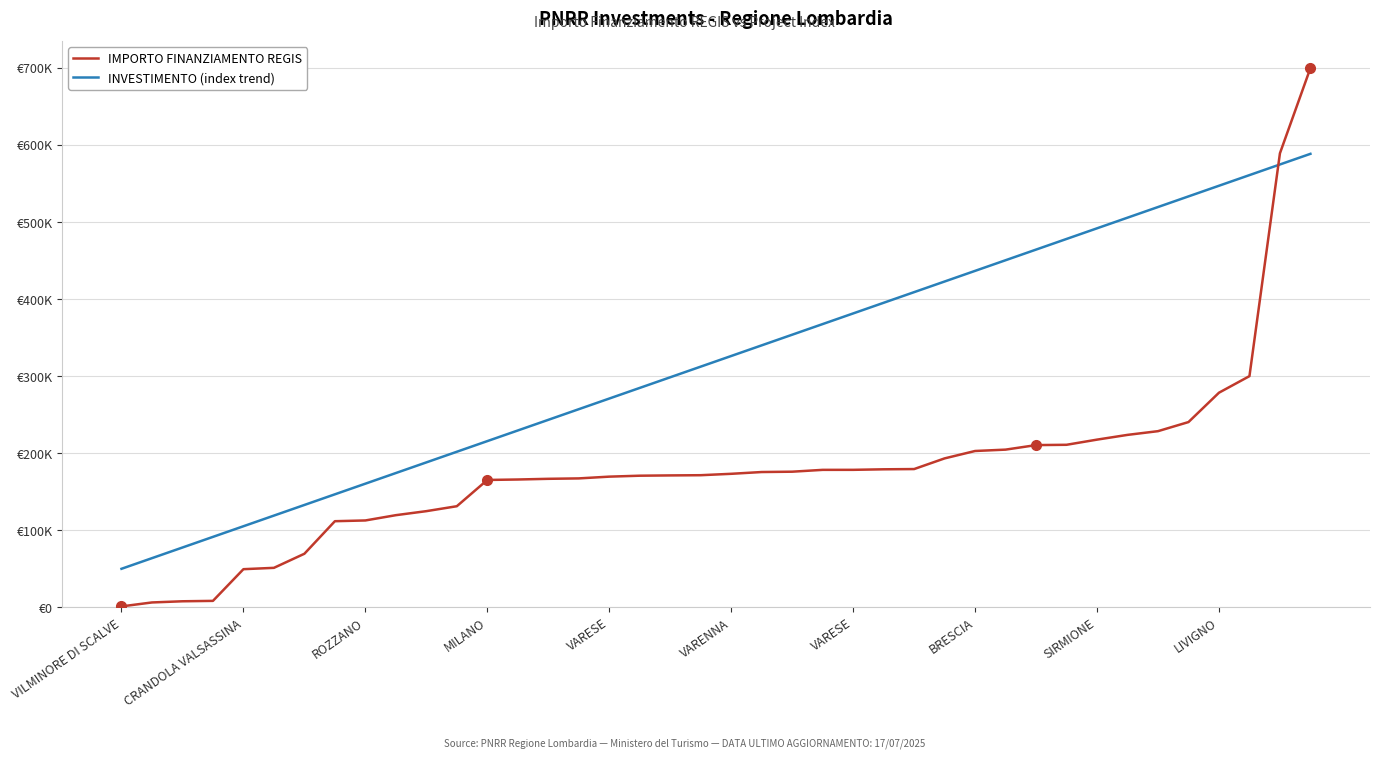

True or false: IMPORTO FINANZIAMENTO REGIS and INVESTIMENTO (index trend) cross at least once.

True